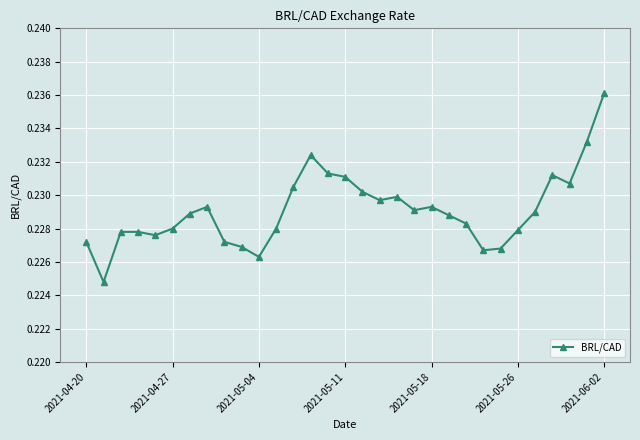

What is the sum of all values?

7.1